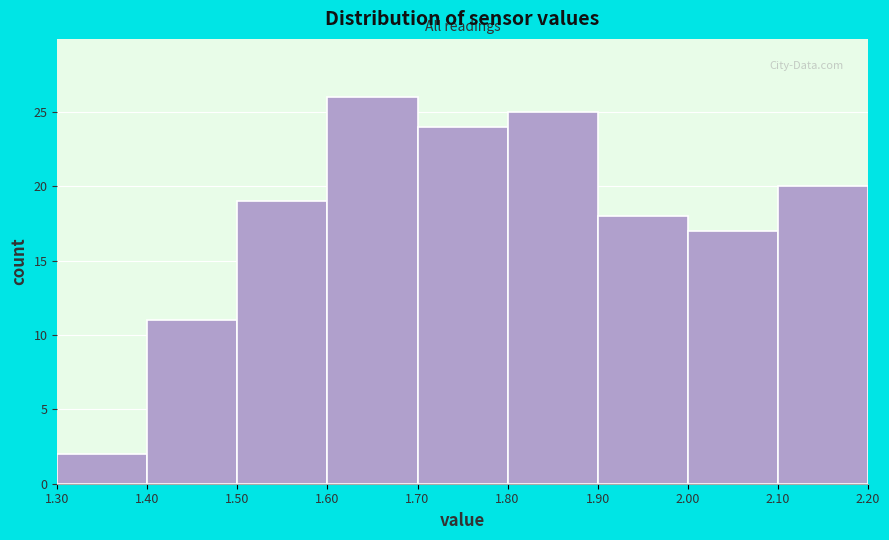

Reading left to right, list every bar in this chart as the range it spans on the x-axis followed by its height. The values are not printed on the chart, so give them approximately, as read against the axis.

1.30 to 1.40: 2
1.40 to 1.50: 11
1.50 to 1.60: 19
1.60 to 1.70: 26
1.70 to 1.80: 24
1.80 to 1.90: 25
1.90 to 2.00: 18
2.00 to 2.10: 17
2.10 to 2.20: 20